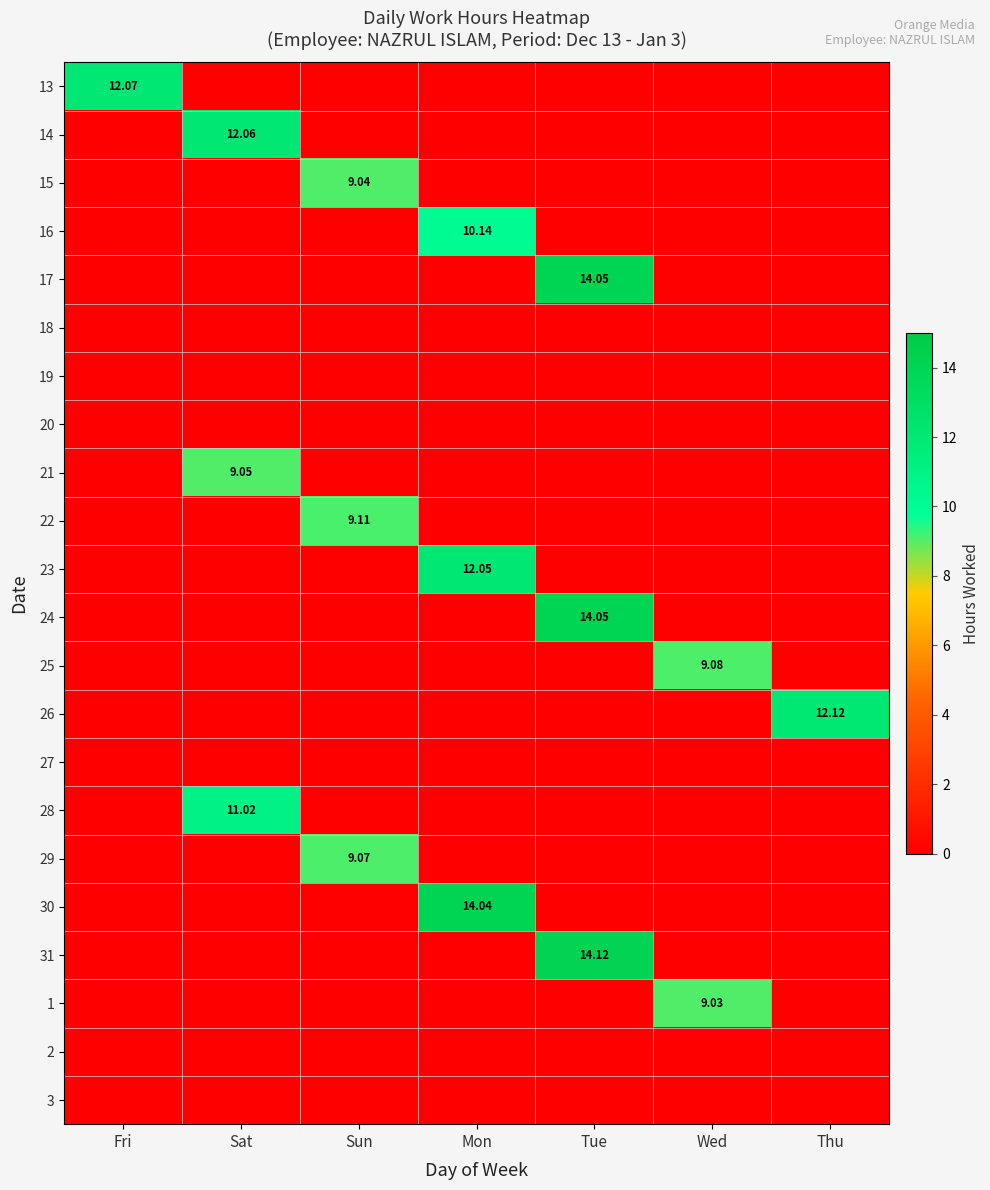

At which category does the chart reach its peak across all series?

Tue